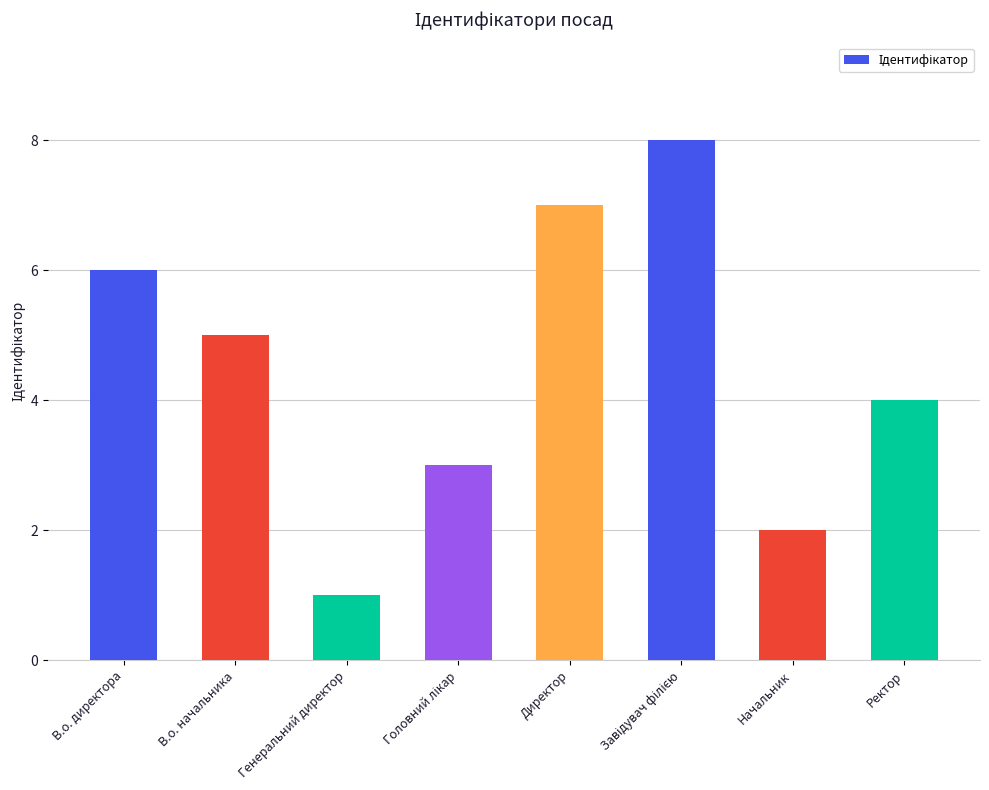

Are the bars horizontal?

No